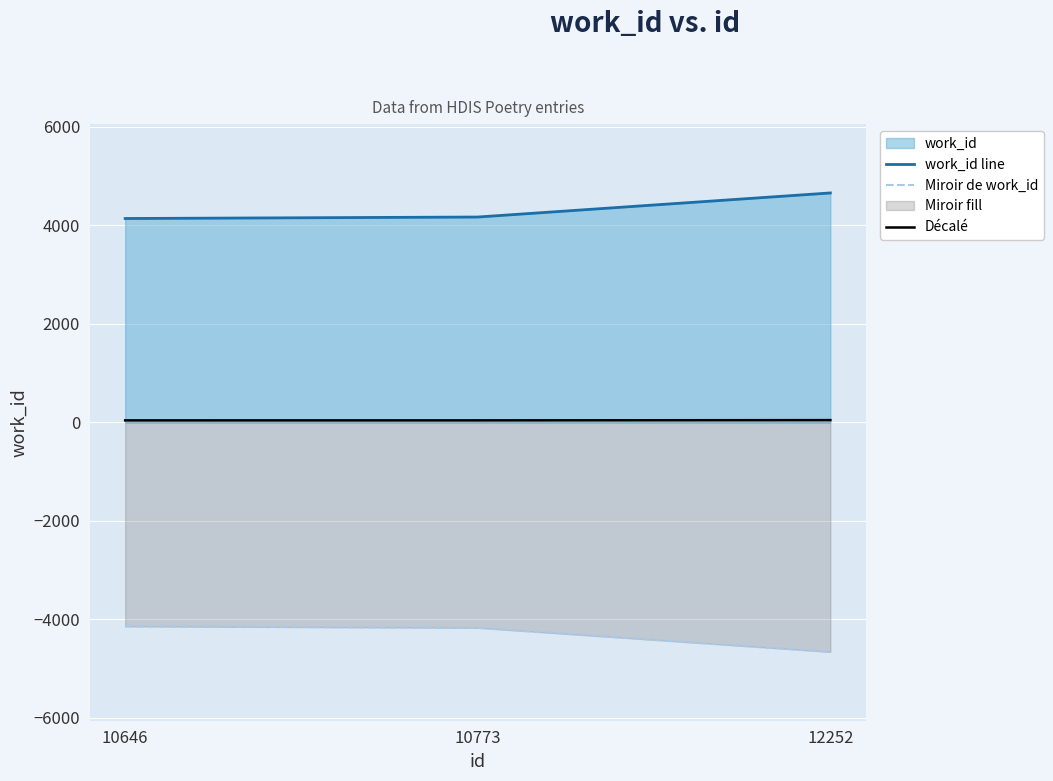

What is the value of the work_id line point at the 2nd from the left?

4171.0